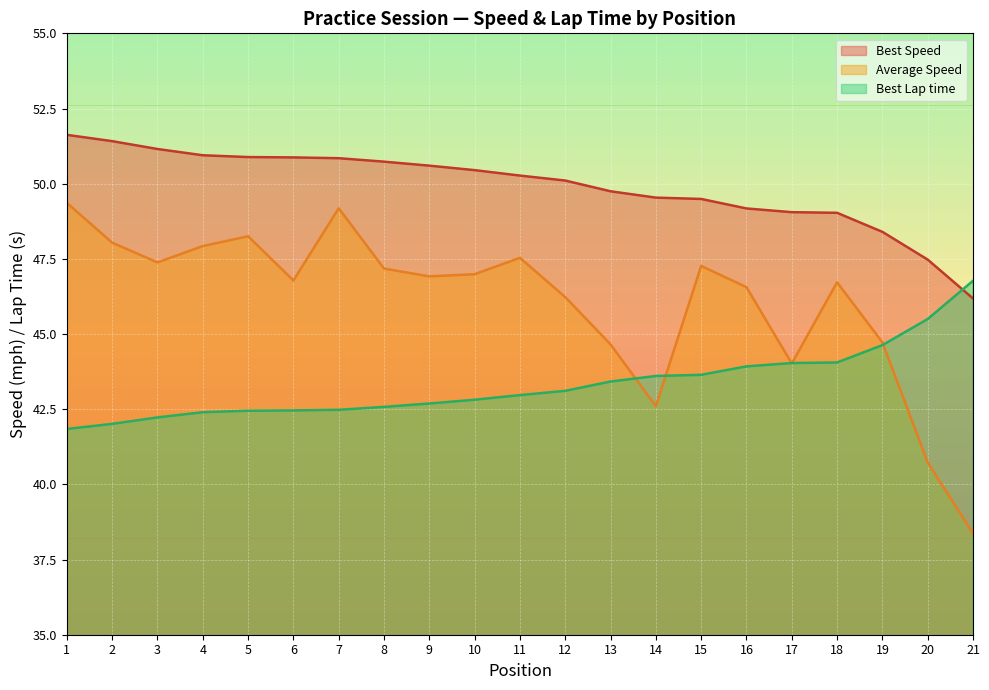

Reading right to left, transcribe all the data shown in this chart.

Best Lap time: 46.8	45.5	44.6	44.1	44.0	43.9	43.6	43.6	43.4	43.1	43.0	42.8	42.7	42.6	42.5	42.5	42.4	42.4	42.2	42.0	41.8
Average Speed: 38.4	40.7	44.7	46.7	44.0	46.6	47.3	42.6	44.7	46.2	47.5	47.0	46.9	47.2	49.2	46.8	48.3	47.9	47.4	48.0	49.4
Best Speed: 46.2	47.5	48.4	49.0	49.1	49.2	49.5	49.5	49.7	50.1	50.3	50.5	50.6	50.7	50.8	50.9	50.9	50.9	51.2	51.4	51.6